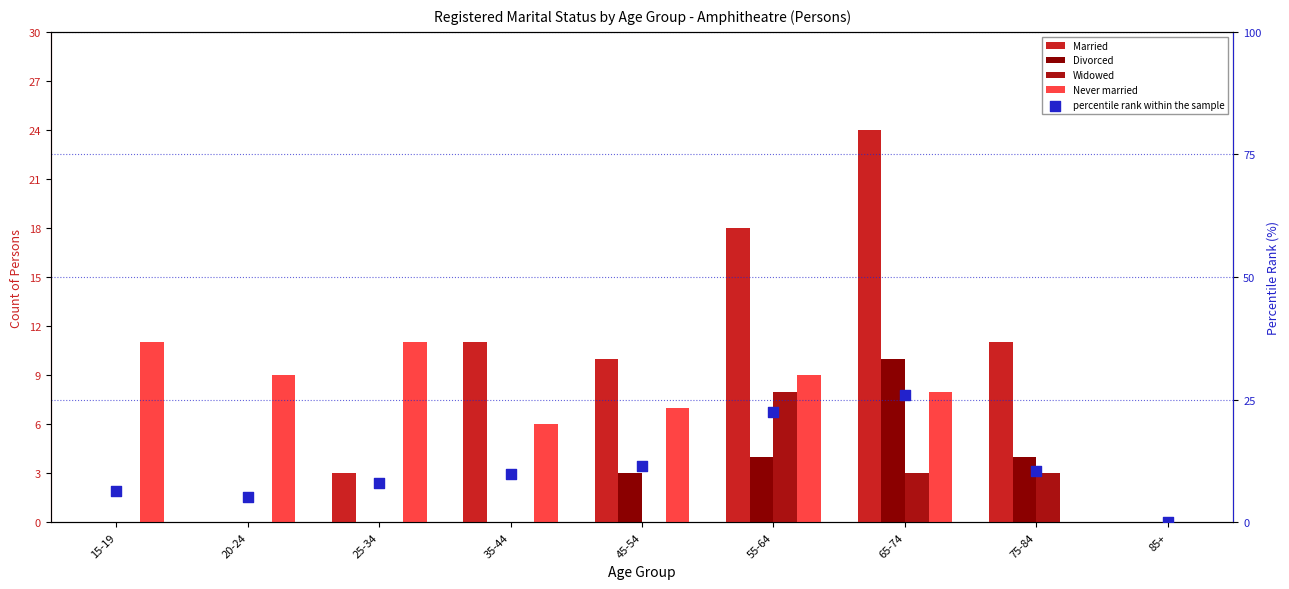

Which series has the largest Y range (max minus min)?

percentile rank within the sample